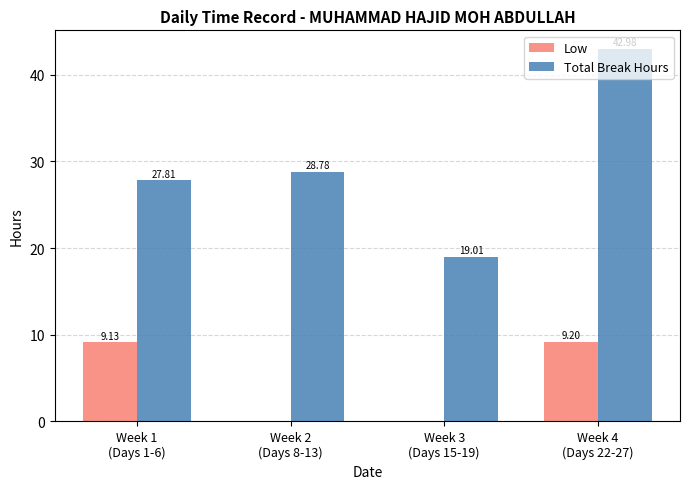

What is the sum of all Low values?

18.3